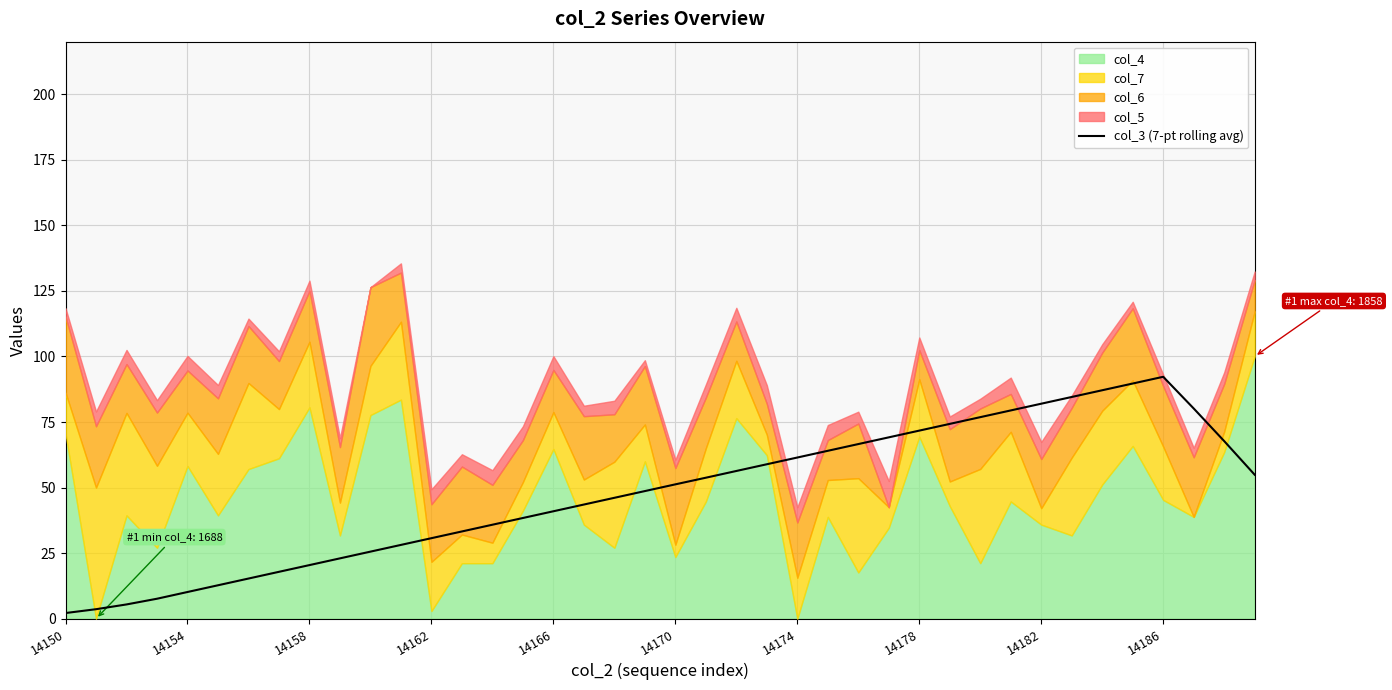

The value of col_3 (7-pt rolling avg) at 14182 is 48.3. True or false?

False